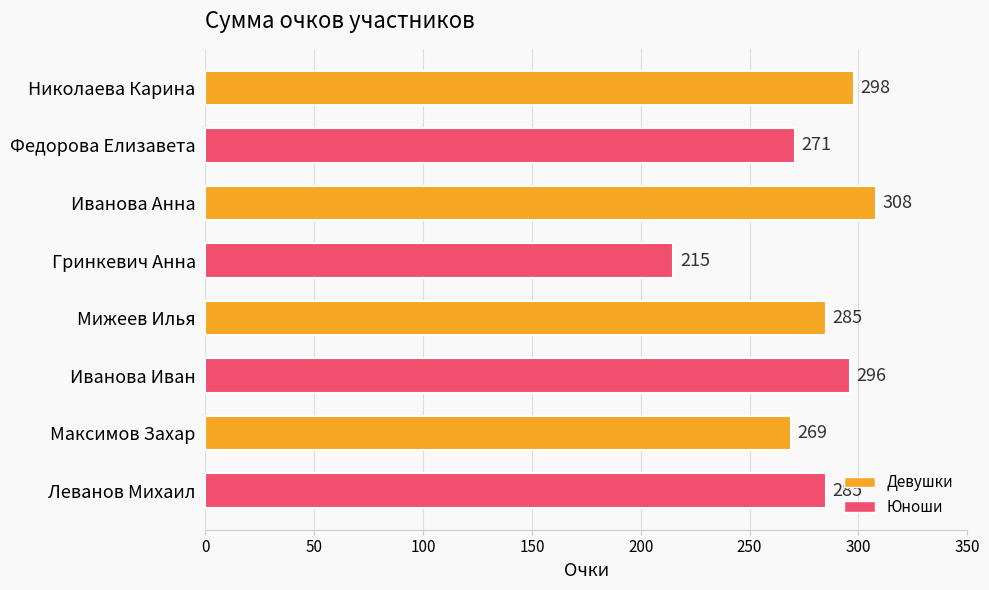

What is the average value?

278